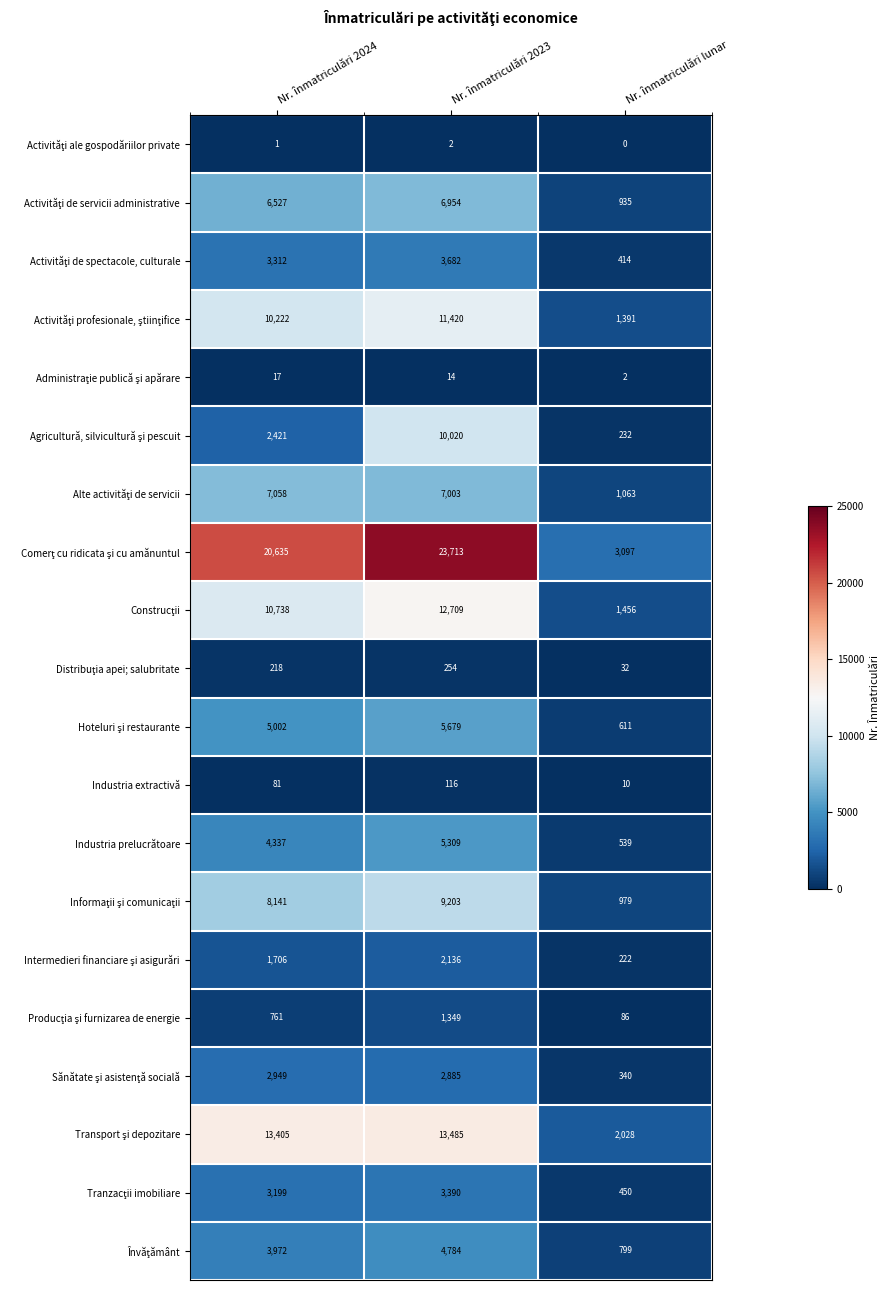

Count the number of categories in the chart.

3